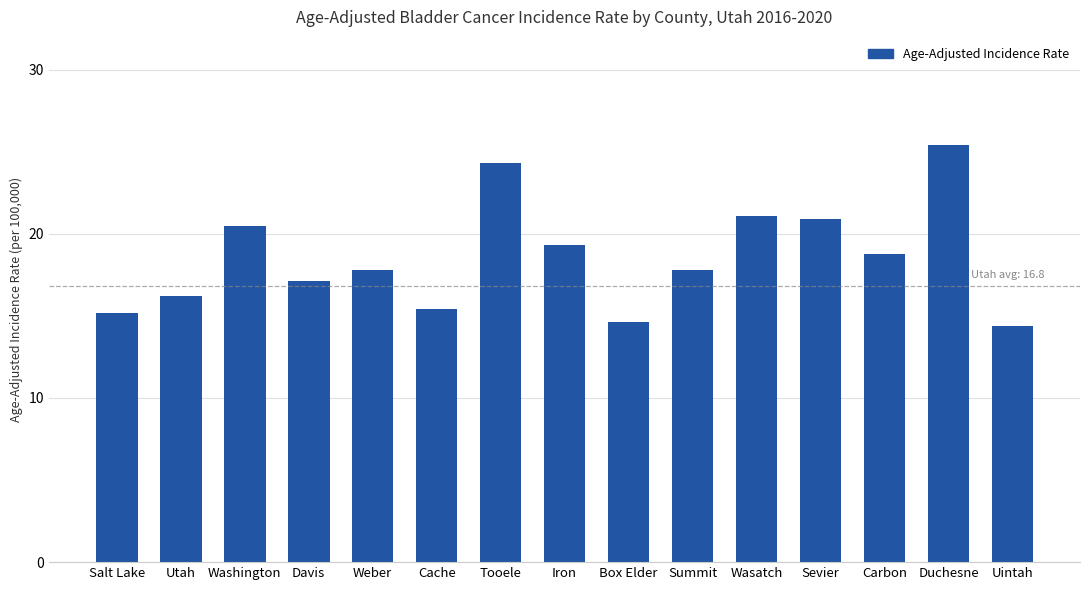

Reading left to right, transcribe all the data shown in this chart.

Salt Lake=15.2	Utah=16.2	Washington=20.5	Davis=17.1	Weber=17.8	Cache=15.4	Tooele=24.3	Iron=19.3	Box Elder=14.6	Summit=17.8	Wasatch=21.1	Sevier=20.9	Carbon=18.8	Duchesne=25.4	Uintah=14.4